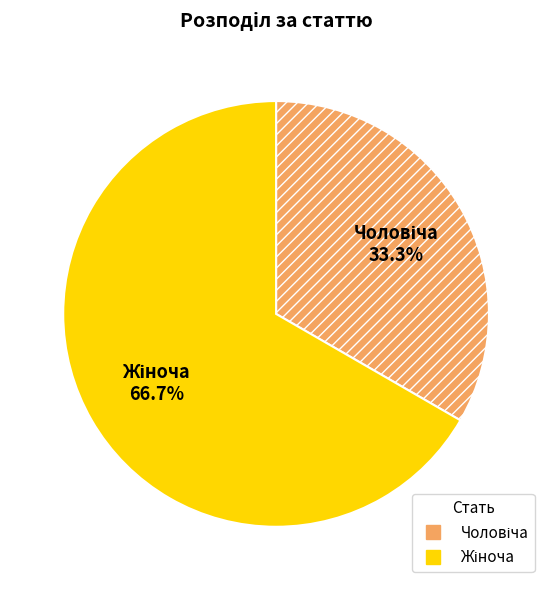

Count the number of slices in the pie.

2